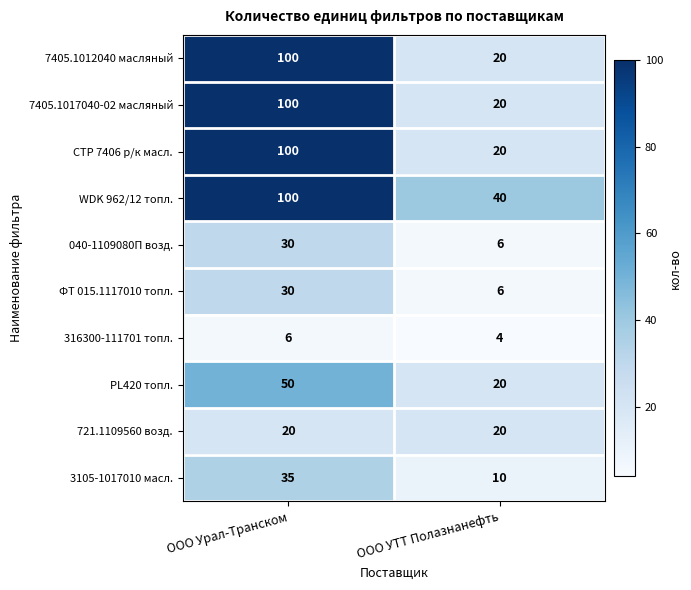

What is the spread (max minus min) of values at ООО УТТ Полазнанефть?

36